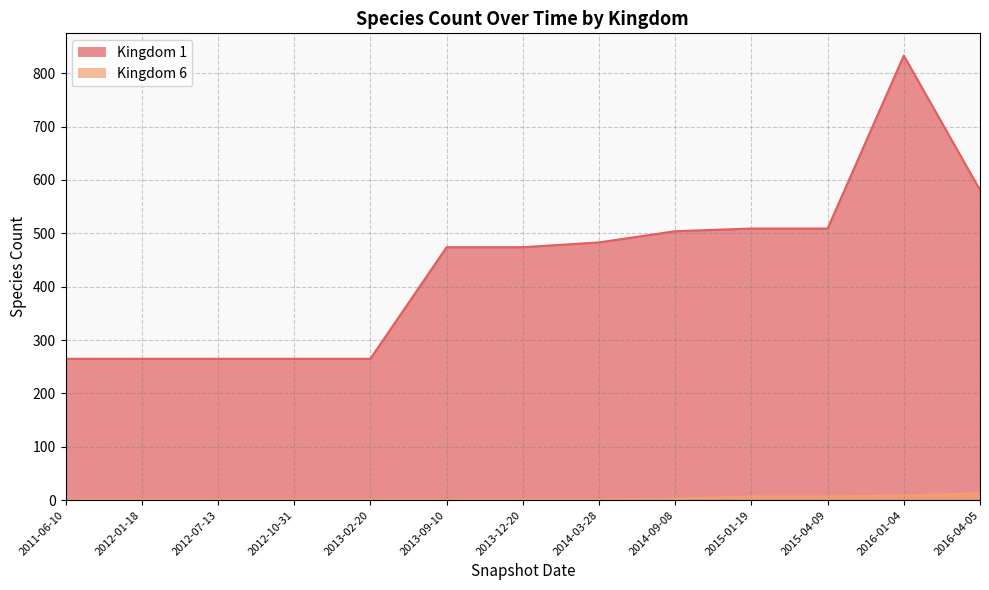

Which series has the largest range (max minus min)?

Kingdom 1